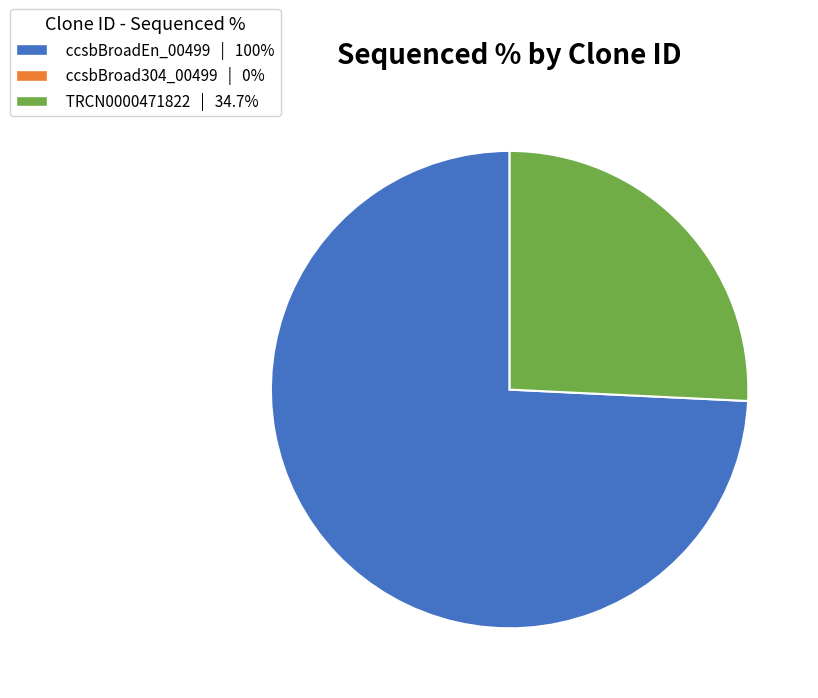

Does any single category account for the majority?

Yes